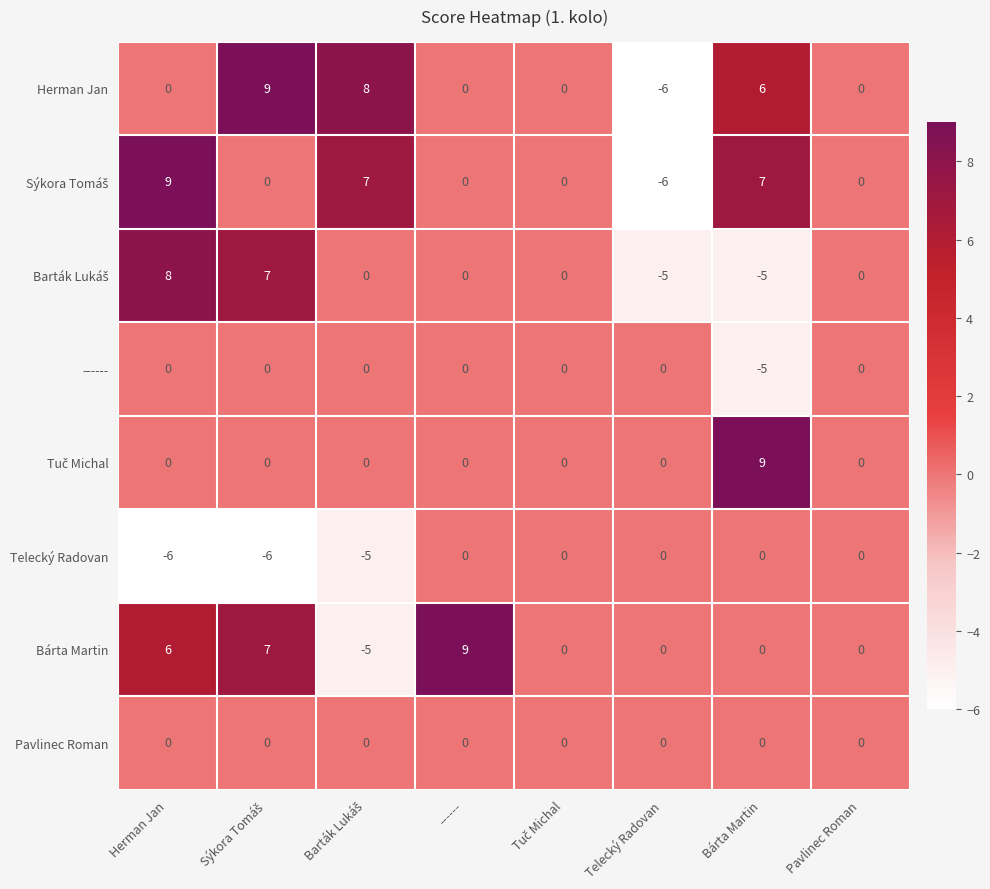

Count the number of data series in this chart.

8